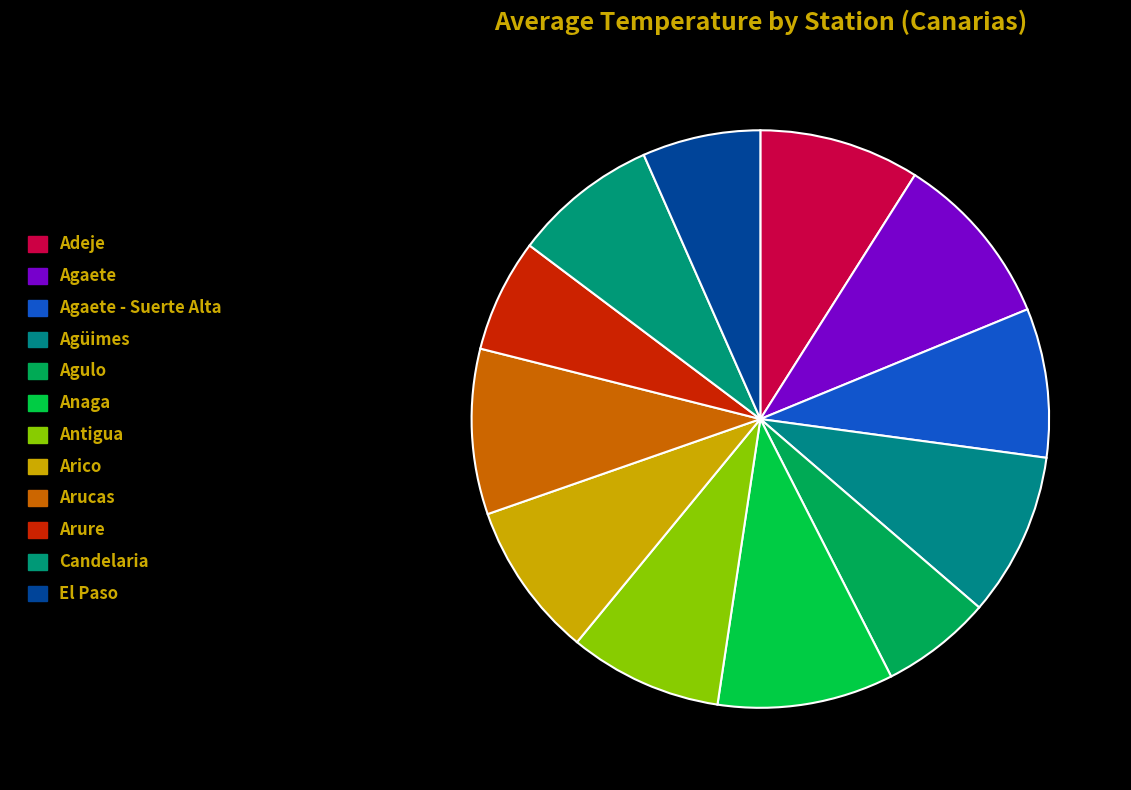

How many slices are in this pie chart?

12